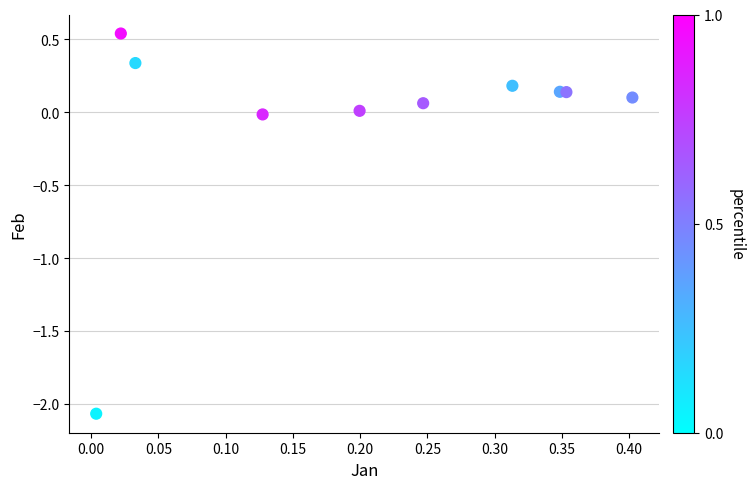

What is the range of X values (max minus min)?

0.4